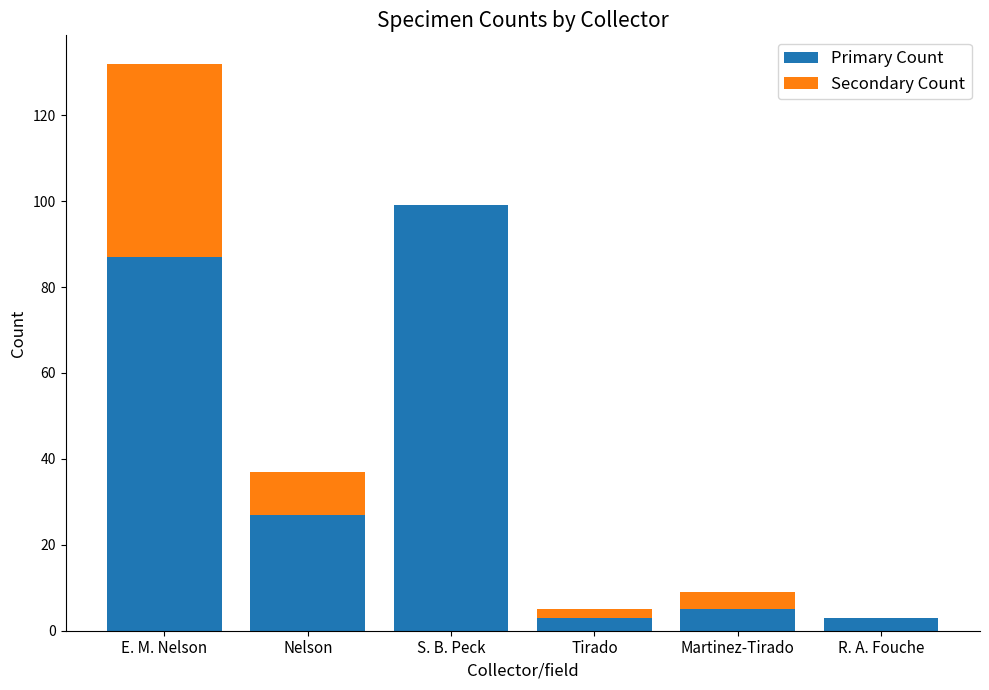

True or false: Primary Count has a value of 3 at Tirado.

True